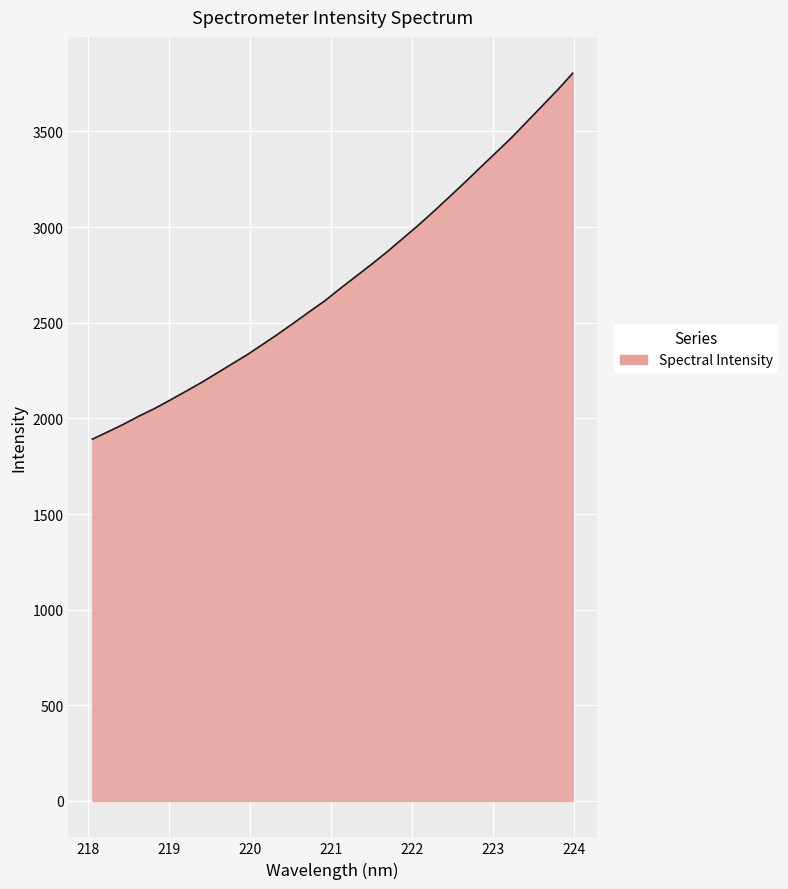

True or false: the data has more than 0 interior local peaks.

False